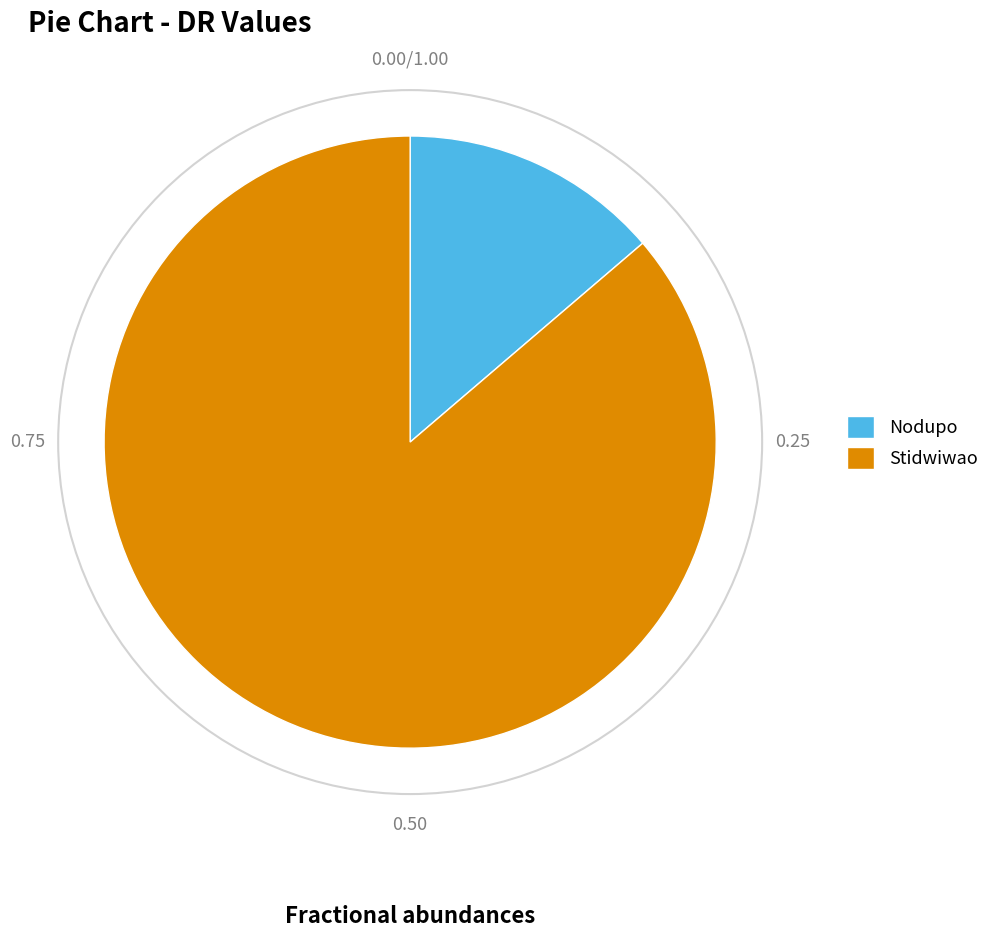

How many slices are in this pie chart?

2